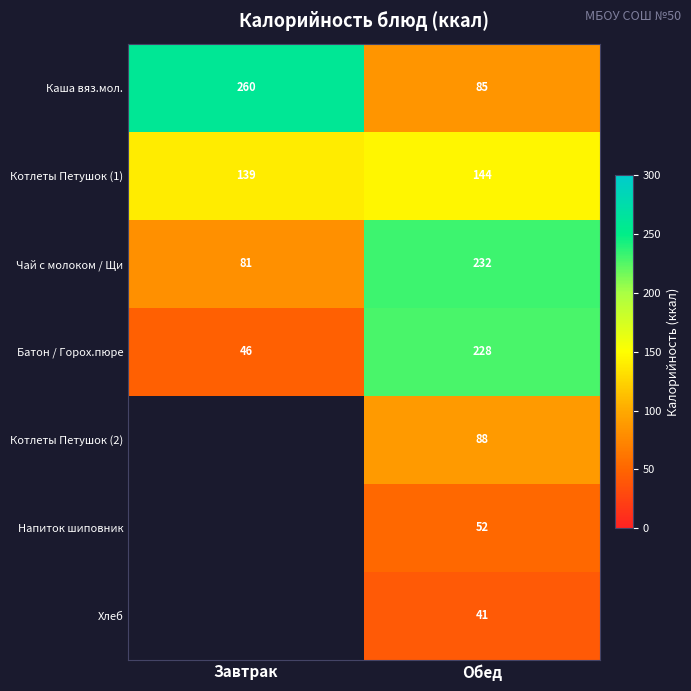

Which category has the lowest value in the Котлеты Петушок (1) series?

Завтрак